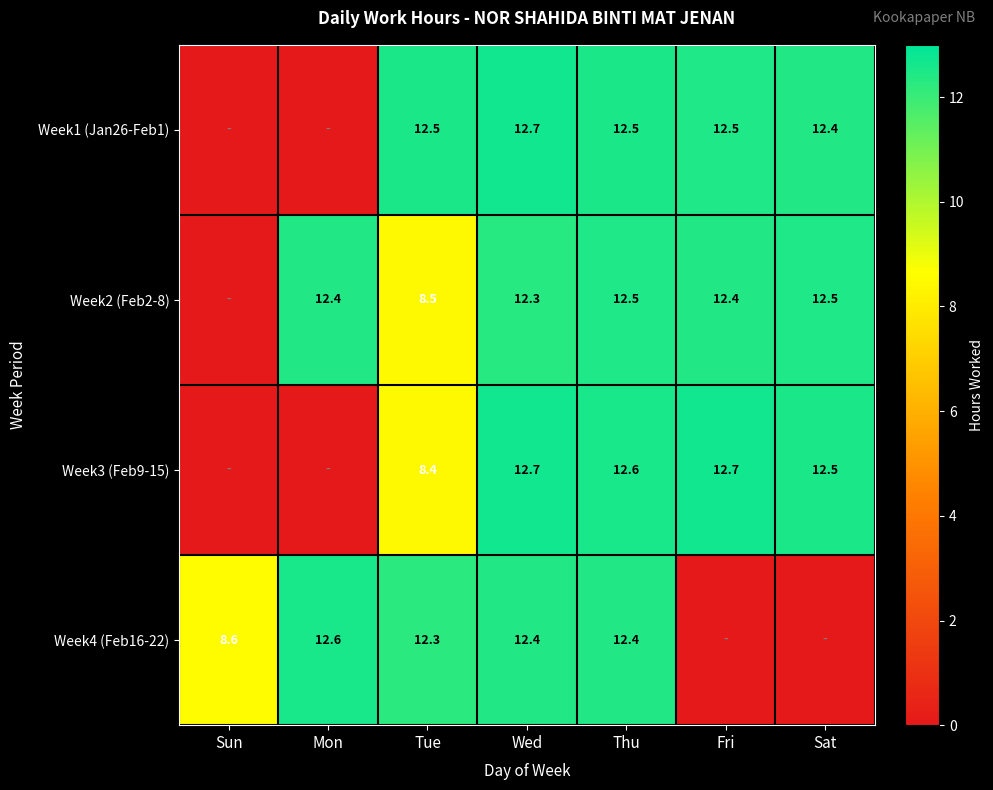

The value of Week3 (Feb9-15) at Wed is 7.3. True or false?

False